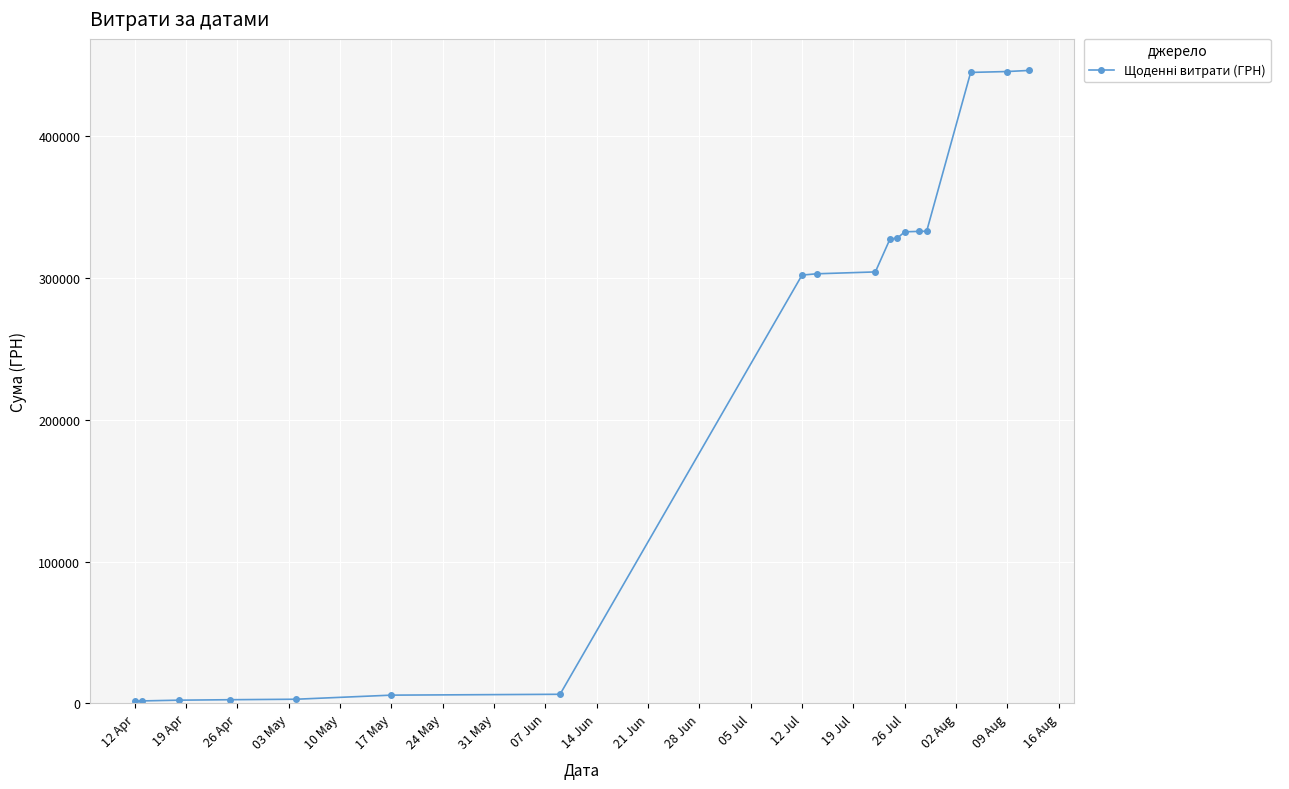

How many distinct data groups are displayed?

1